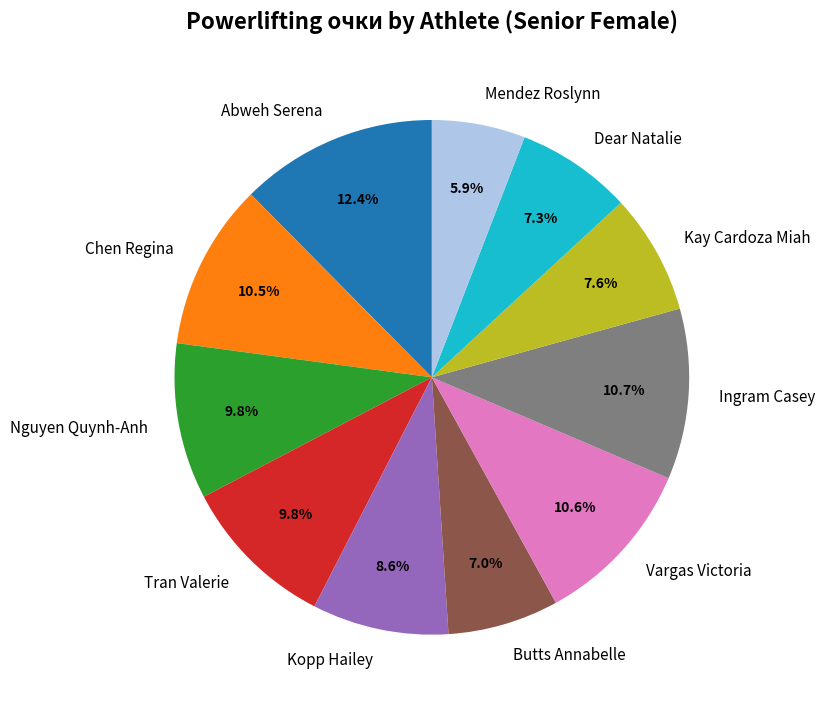

To the nearest percent, what percentage of the pie is Tran Valerie?

10%